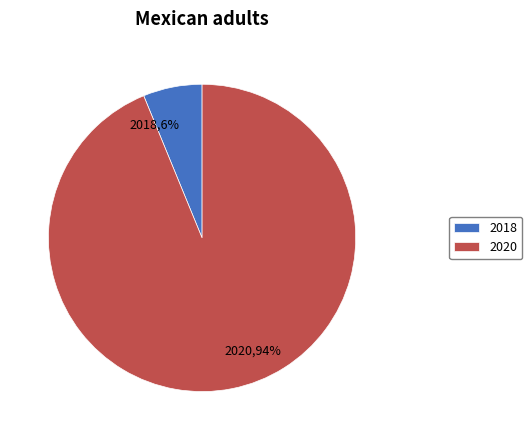

Between 2018 and 2020, which is larger?

2020